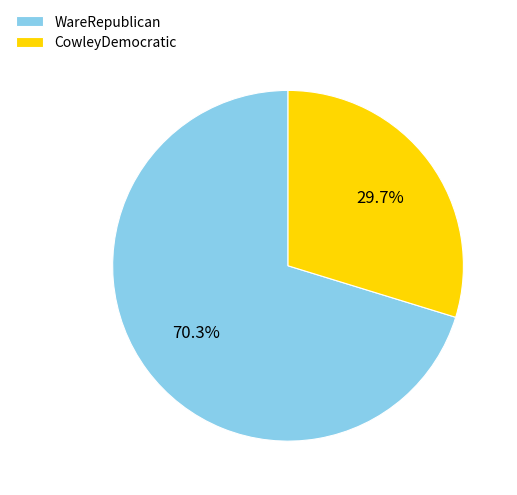

Is WareRepublican the majority of the pie?

Yes